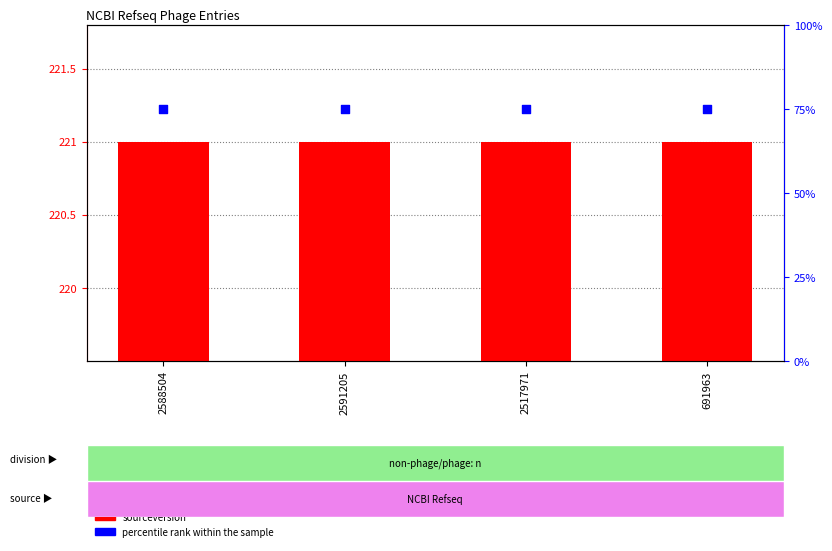

Which series has the largest Y range (max minus min)?

sourceversion